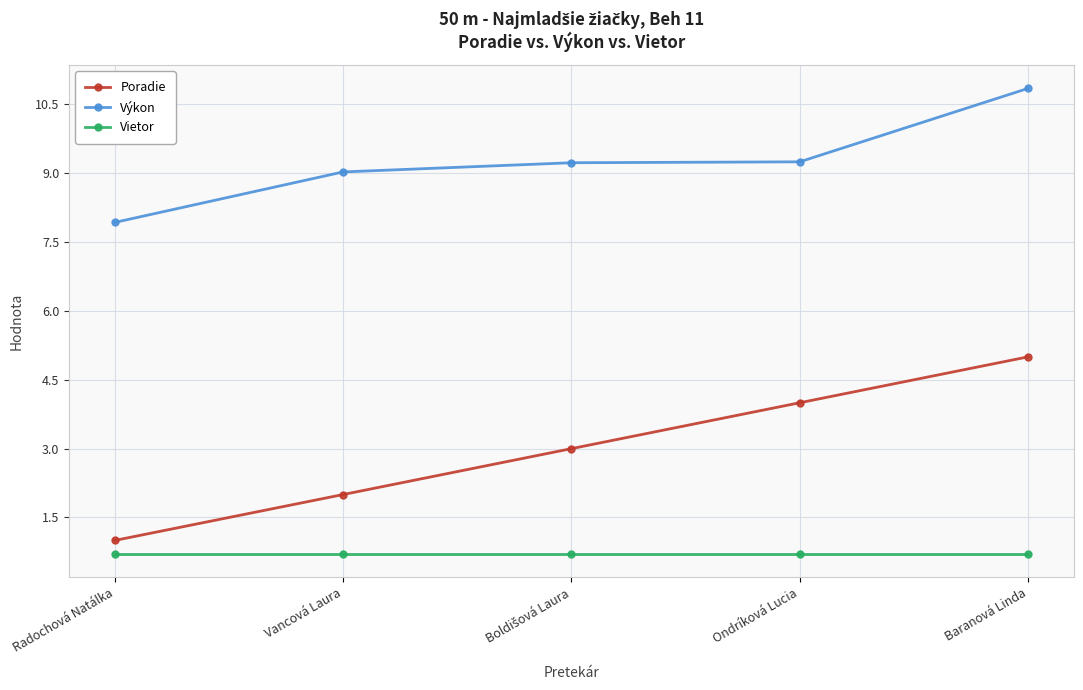

True or false: Poradie and Výkon cross at least once.

False